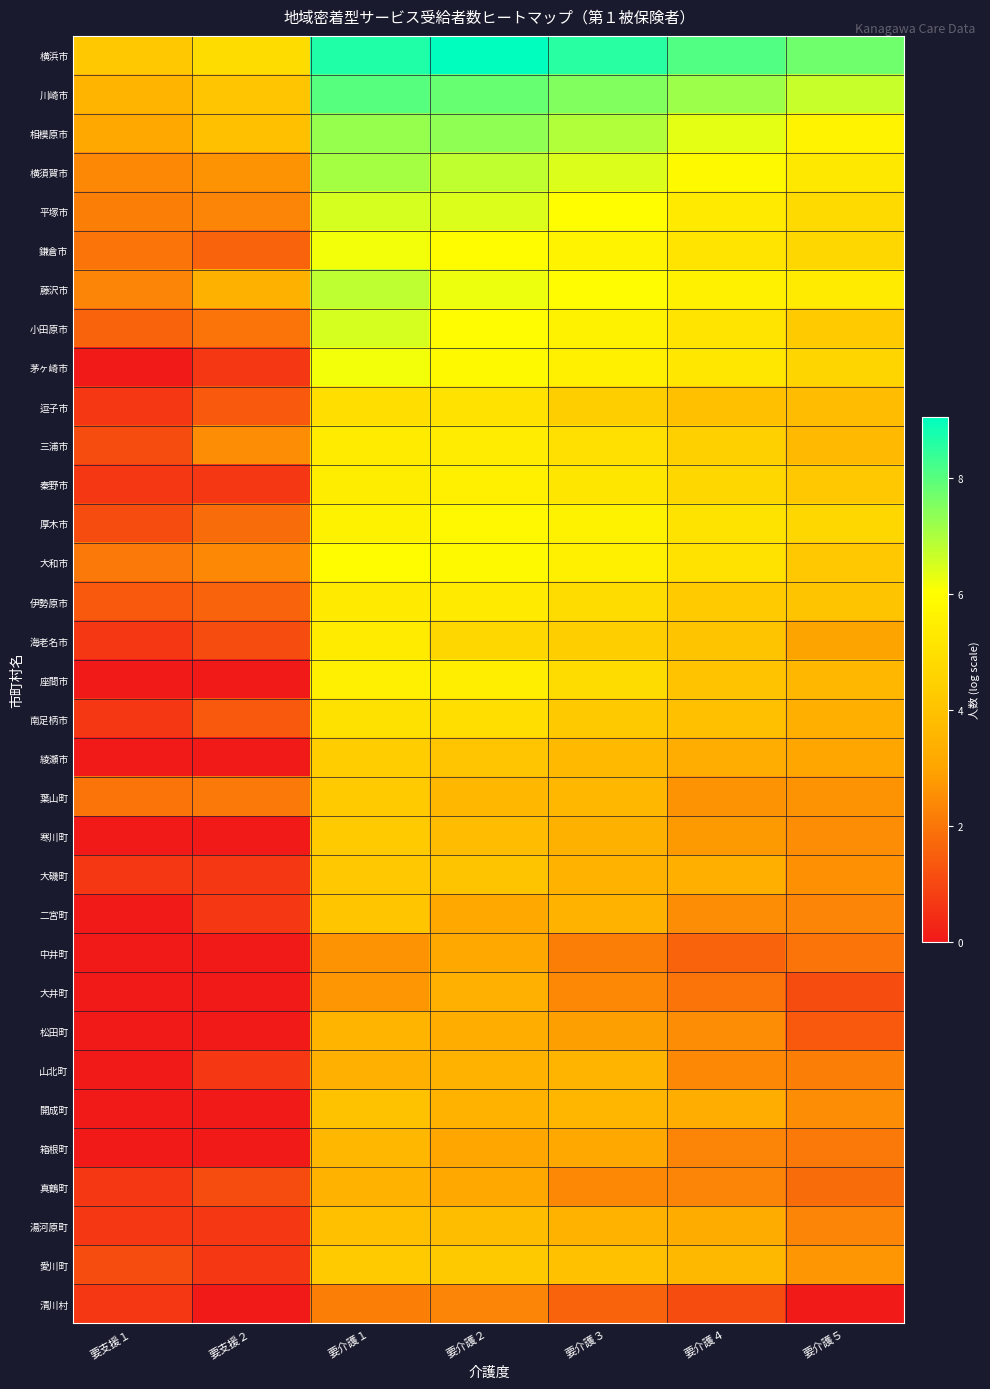

Reading left to right, transcribe all the data shown in this chart.

横浜市: 要支援１=4.2	要支援２=4.9	要介護１=8.7	要介護２=9.1	要介護３=8.6	要介護４=8.1	要介護５=7.7
川崎市: 要支援１=3.5	要支援２=4.1	要介護１=8.0	要介護２=7.8	要介護３=7.5	要介護４=7.2	要介護５=6.7
相模原市: 要支援１=3.2	要支援２=3.9	要介護１=7.3	要介護２=7.3	要介護３=7.0	要介護４=6.4	要介護５=5.7
横須賀市: 要支援１=2.4	要支援２=2.6	要介護１=7.1	要介護２=6.8	要介護３=6.5	要介護４=5.8	要介護５=5.3
平塚市: 要支援１=2.2	要支援２=2.3	要介護１=6.5	要介護２=6.5	要介護３=6.0	要介護４=5.3	要介護５=4.8
鎌倉市: 要支援１=1.9	要支援２=1.6	要介護１=6.2	要介護２=6.0	要介護３=5.6	要介護４=5.1	要介護５=4.7
藤沢市: 要支援１=2.3	要支援２=3.4	要介護１=6.8	要介護２=6.2	要介護３=5.9	要介護４=5.6	要介護５=5.4
小田原市: 要支援１=1.6	要支援２=1.9	要介護１=6.5	要介護２=5.9	要介護３=5.6	要介護４=5.2	要介護５=4.3
茅ヶ崎市: 要支援１=0.0	要支援２=0.7	要介護１=6.2	要介護２=5.9	要介護３=5.5	要介護４=5.2	要介護５=4.6
逗子市: 要支援１=0.7	要支援２=1.4	要介護１=4.9	要介護２=5.1	要介護３=4.4	要介護４=3.9	要介護５=3.8
三浦市: 要支援１=1.1	要支援２=2.5	要介護１=5.4	要介護２=5.4	要介護３=5.0	要介護４=4.5	要介護５=3.7
秦野市: 要支援１=0.7	要支援２=0.7	要介護１=5.4	要介護２=5.5	要介護３=5.2	要介護４=4.7	要介護５=4.2
厚木市: 要支援１=1.1	要支援２=1.8	要介護１=5.6	要介護２=5.8	要介護３=5.6	要介護４=5.1	要介護５=4.7
大和市: 要支援１=2.1	要支援２=2.4	要介護１=6.0	要介護２=5.9	要介護３=5.5	要介護４=5.1	要介護５=4.2
伊勢原市: 要支援１=1.4	要支援２=1.6	要介護１=5.3	要介護２=5.3	要介護３=4.9	要介護４=4.3	要介護５=4.1
海老名市: 要支援１=0.7	要支援２=1.1	要介護１=5.4	要介護２=4.7	要介護３=4.4	要介護４=4.0	要介護５=3.0
座間市: 要支援１=0.0	要支援２=0.0	要介護１=5.5	要介護２=5.5	要介護３=4.9	要介護４=4.0	要介護５=3.6
南足柄市: 要支援１=0.7	要支援２=1.4	要介護１=5.0	要介護２=4.9	要介護３=4.2	要介護４=3.9	要介護５=3.3
綾瀬市: 要支援１=0.0	要支援２=0.0	要介護１=4.4	要介護２=4.1	要介護３=3.7	要介護４=3.3	要介護５=3.0
葉山町: 要支援１=1.9	要支援２=2.1	要介護１=4.3	要介護２=3.6	要介護３=3.6	要介護４=2.6	要介護５=2.6
寒川町: 要支援１=0.0	要支援２=0.0	要介護１=4.3	要介護２=3.8	要介護３=3.4	要介護４=2.8	要介護５=2.5
大磯町: 要支援１=0.7	要支援２=0.7	要介護１=4.2	要介護２=4.0	要介護３=3.5	要介護４=3.3	要介護５=2.6
二宮町: 要支援１=0.0	要支援２=0.7	要介護１=4.1	要介護２=3.2	要介護３=3.4	要介護４=2.5	要介護５=2.3
中井町: 要支援１=0.0	要支援２=0.0	要介護１=2.6	要介護２=3.2	要介護３=2.2	要介護４=1.6	要介護５=1.9
大井町: 要支援１=0.0	要支援２=0.0	要介護１=2.7	要介護２=3.4	要介護３=2.4	要介護４=1.9	要介護５=1.1
松田町: 要支援１=0.0	要支援２=0.0	要介護１=3.6	要介護２=3.3	要介護３=2.9	要介護４=2.5	要介護５=1.4
山北町: 要支援１=0.0	要支援２=0.7	要介護１=3.4	要介護２=3.4	要介護３=3.5	要介護４=2.4	要介護５=2.2
開成町: 要支援１=0.0	要支援２=0.0	要介護１=4.0	要介護２=3.5	要介護３=3.6	要介護４=3.3	要介護５=2.5
箱根町: 要支援１=0.0	要支援２=0.0	要介護１=3.6	要介護２=3.0	要介護３=3.1	要介護４=2.3	要介護５=2.1
真鶴町: 要支援１=0.7	要支援２=1.1	要介護１=3.5	要介護２=3.1	要介護３=2.4	要介護４=2.3	要介護５=1.8
湯河原町: 要支援１=0.7	要支援２=0.7	要介護１=3.9	要介護２=3.9	要介護３=3.5	要介護４=3.2	要介護５=2.3
愛川町: 要支援１=1.1	要支援２=0.7	要介護１=4.2	要介護２=4.2	要介護３=3.9	要介護４=3.7	要介護５=2.7
清川村: 要支援１=0.7	要支援２=0.0	要介護１=2.2	要介護２=2.3	要介護３=1.6	要介護４=1.1	要介護５=0.0